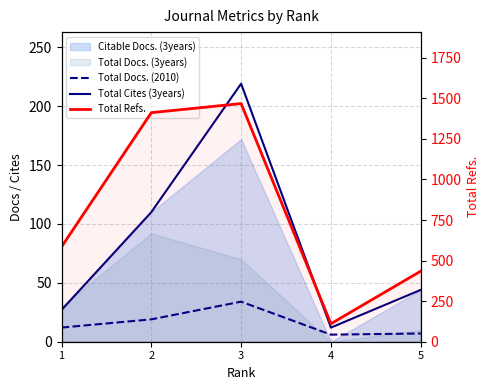

What is the sum of all Total Cites (3years) values?

412